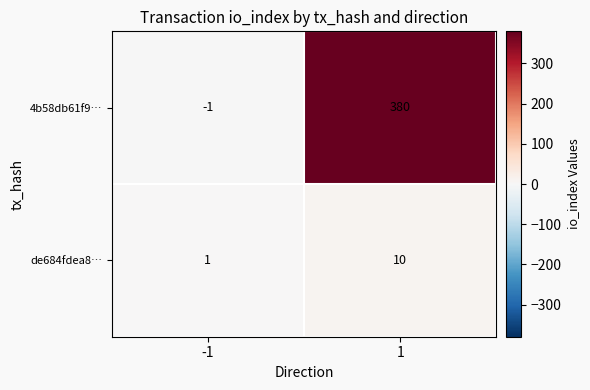

List the series in order of their peak value, lowest first.

de684fdea8…, 4b58db61f9…